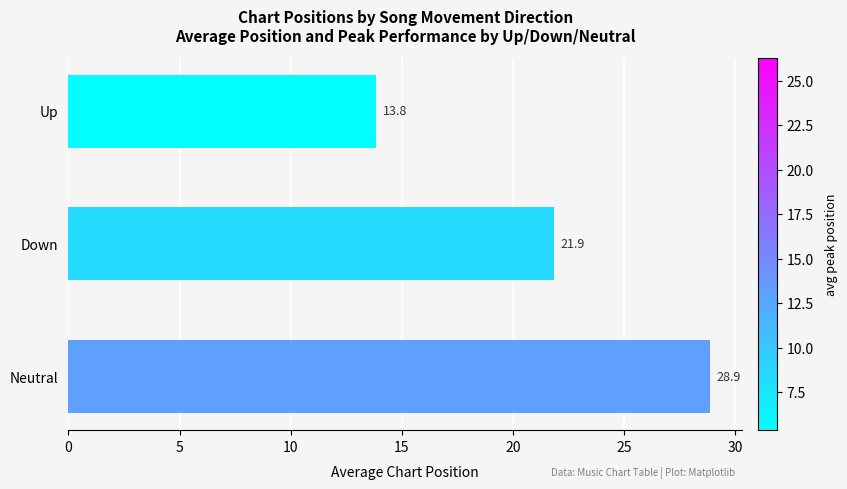

Reading bottom to top, list all the values displayed in this chart.

Neutral=28.9	Down=21.9	Up=13.8